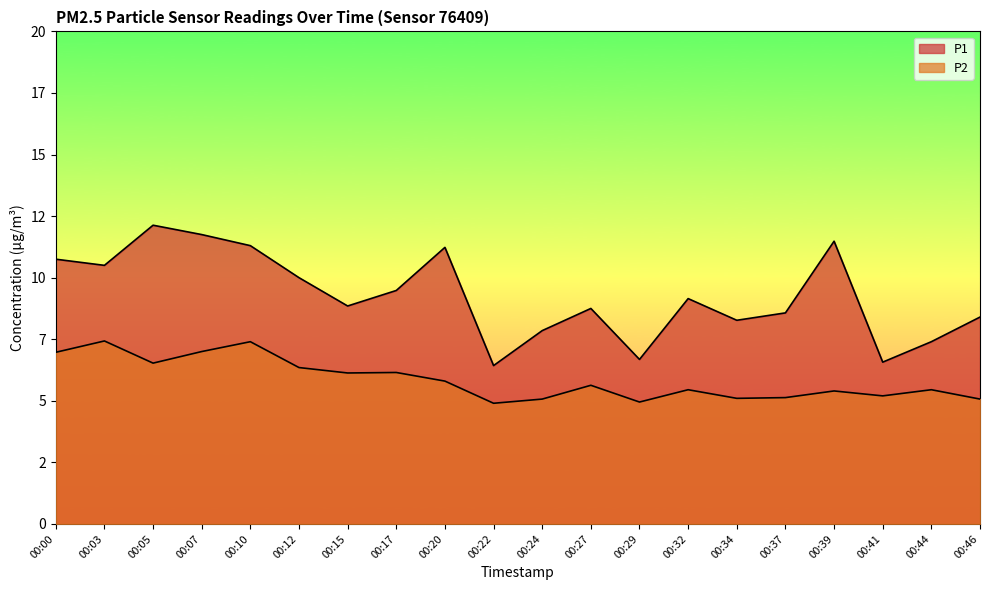

How many series are shown in this chart?

2